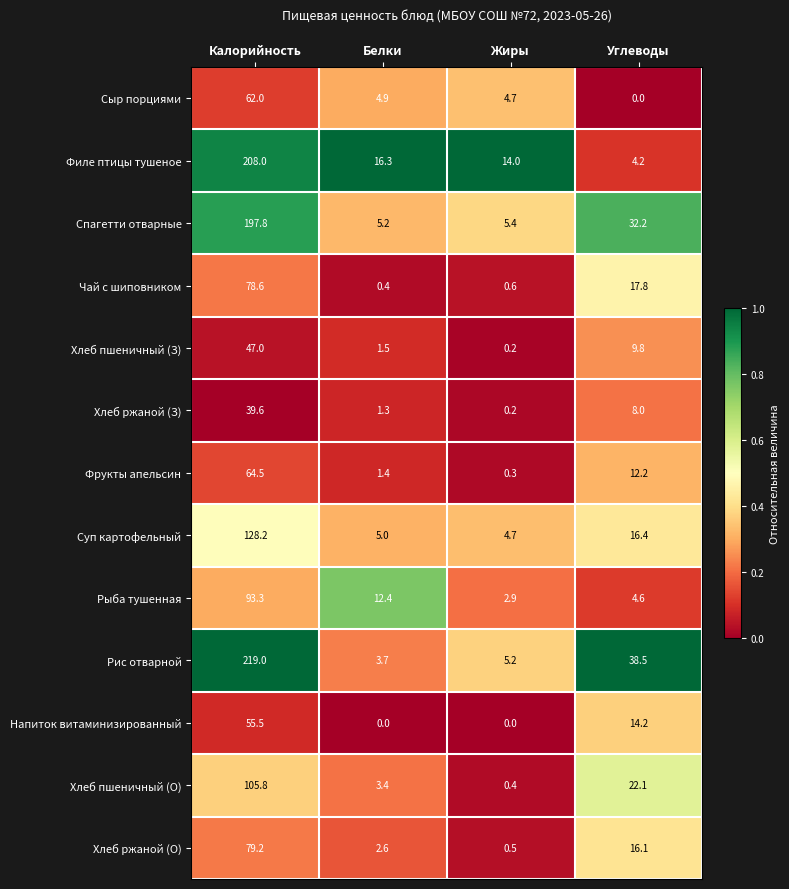

The value of Рыба тушенная at Белки is 12.4. True or false?

True